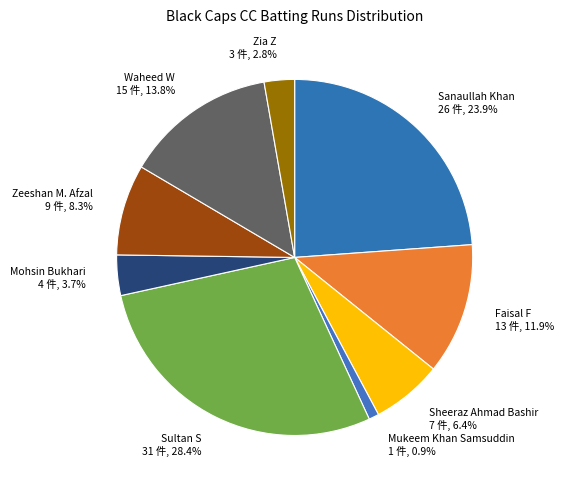

To the nearest percent, what is the difference between the Sultan S and Mohsin Bukhari slice percentages?

25%